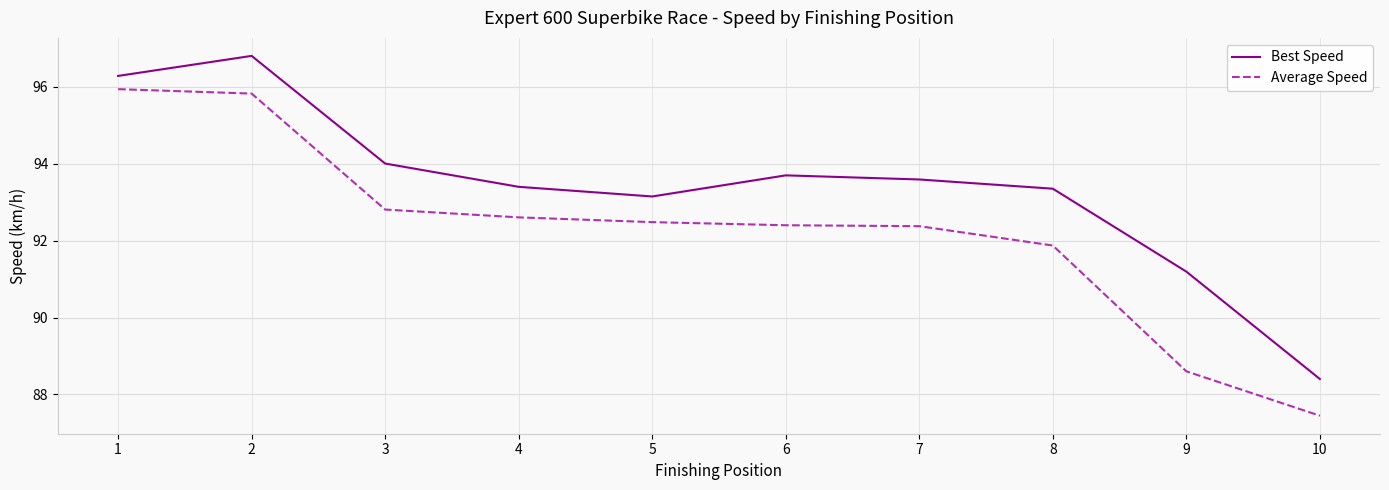

What is the highest value of the Best Speed series?

96.8